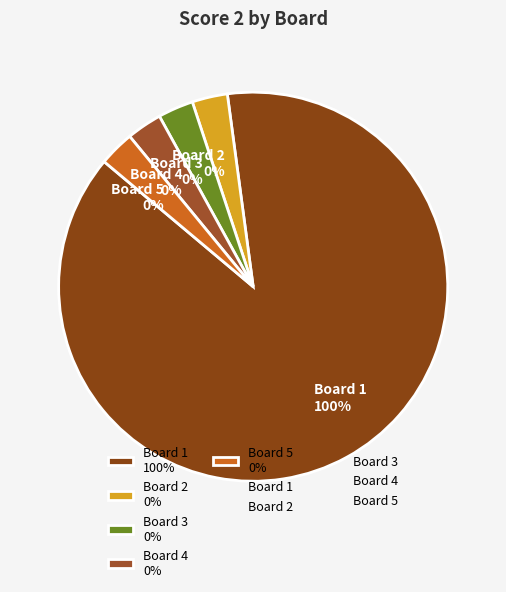

Which category has the biggest portion of the pie?

Board 1